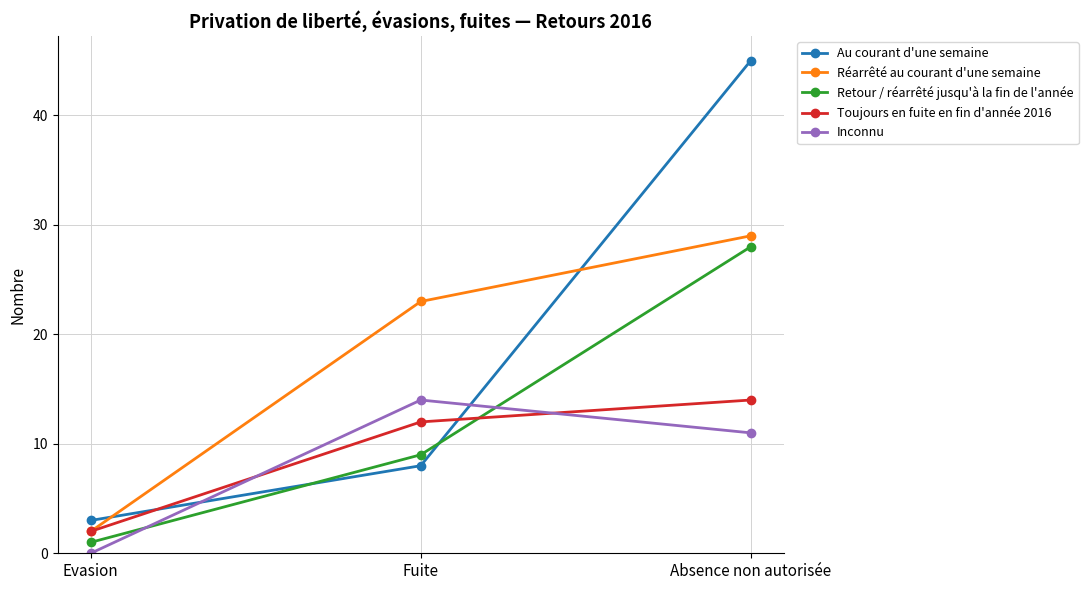

True or false: Au courant d'une semaine has a value of 5 at Evasion.

False